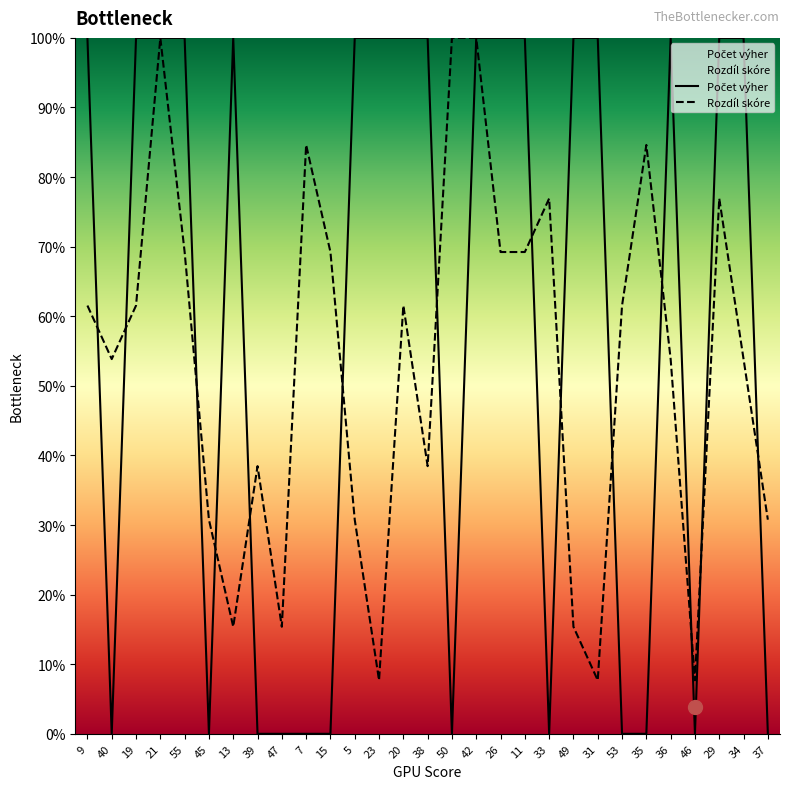

What is the total value across all series at 5?

130.8